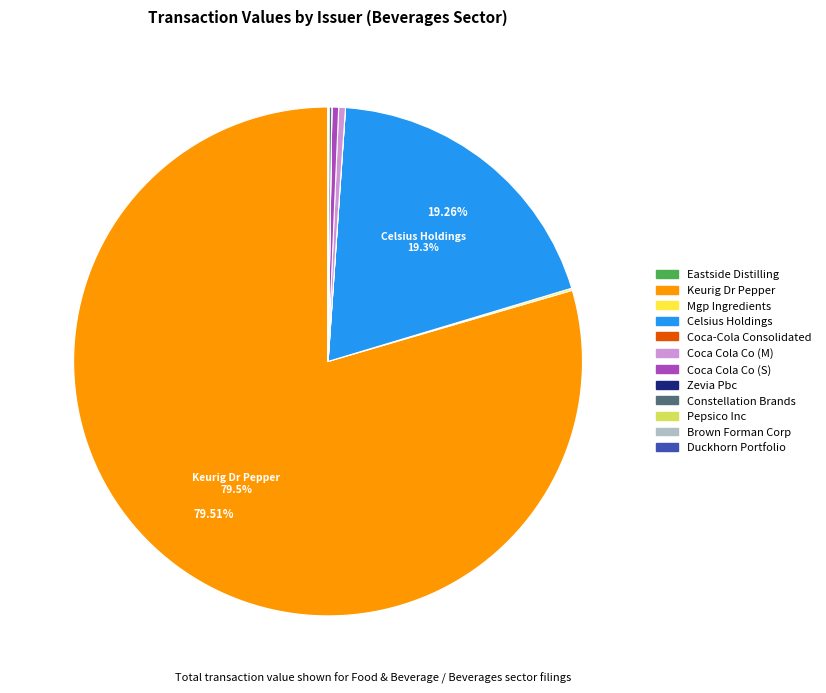

Is there any slice that represents more than half of the pie?

Yes